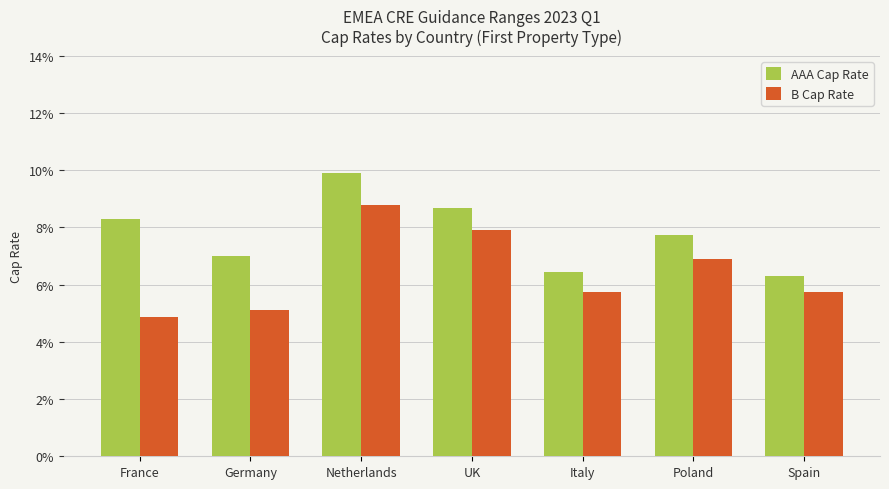

At which label does AAA Cap Rate reach its peak?

Netherlands